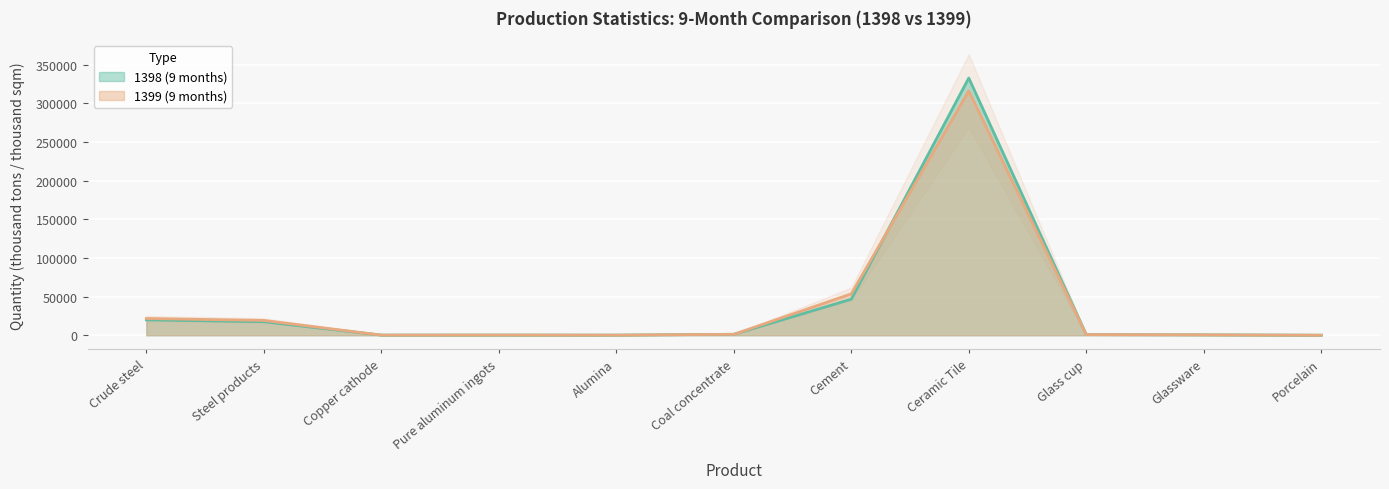

The 1399 (9 months) series shows 341.4 at Glass cup. True or false?

False